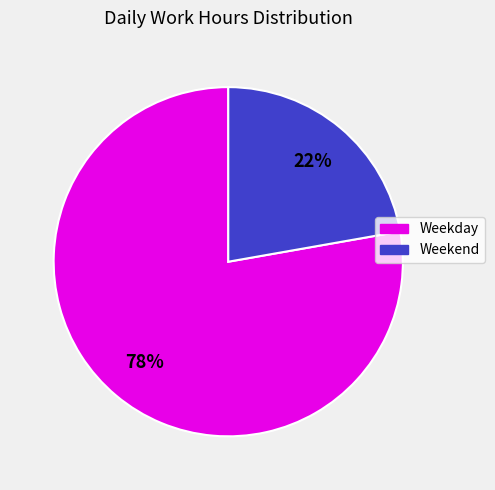

To the nearest percent, what portion does Weekday represent?

78%